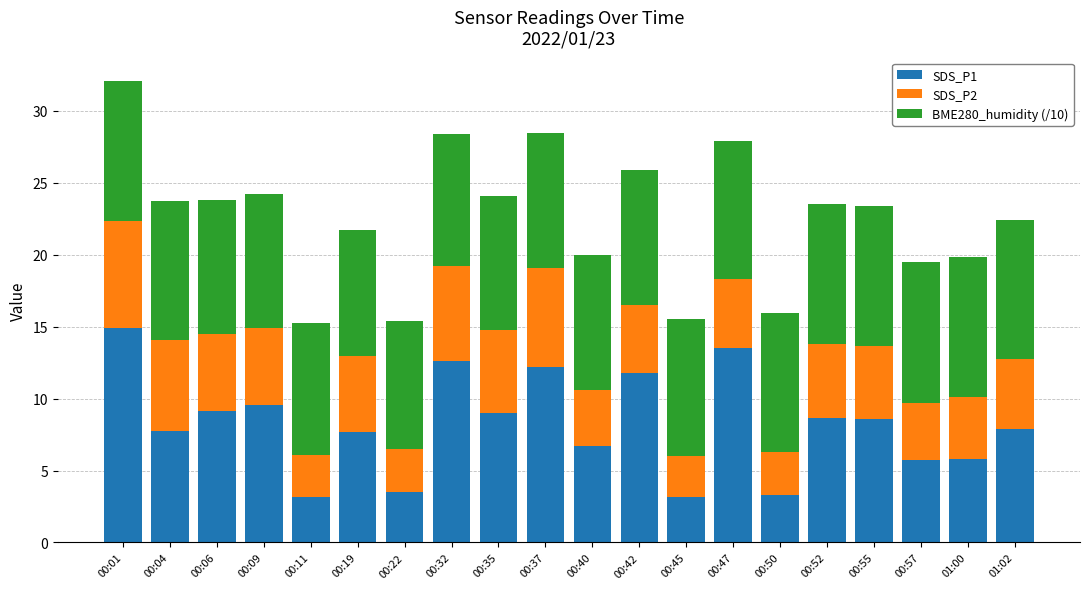

The value of SDS_P1 at 00:42 is 11.8. True or false?

True